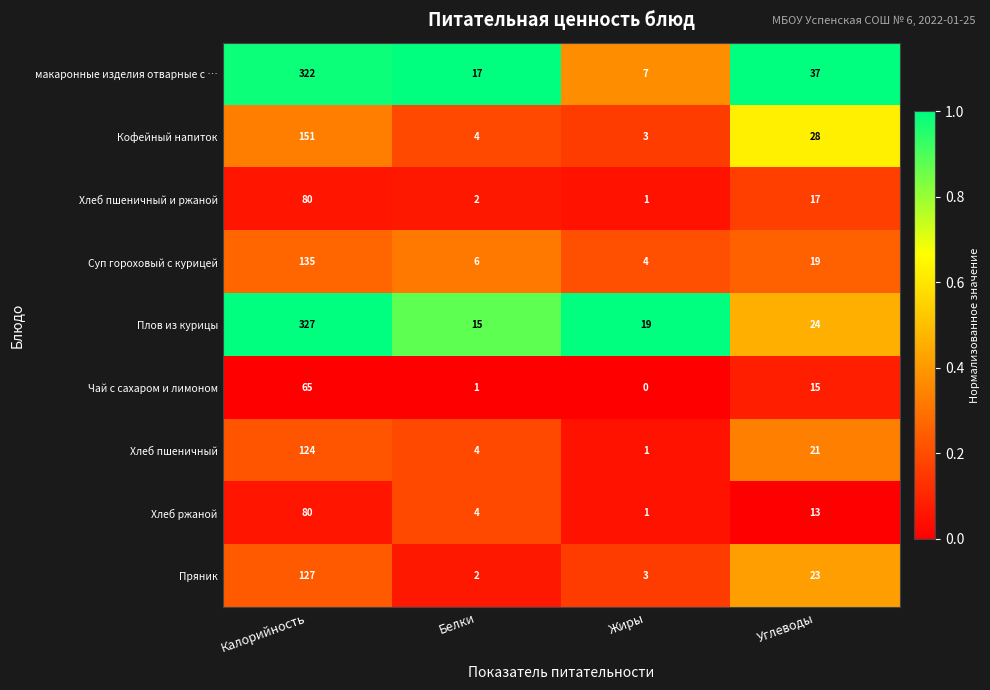

What is the difference between the second highest and second lowest values in the Хлеб ржаной series?

9